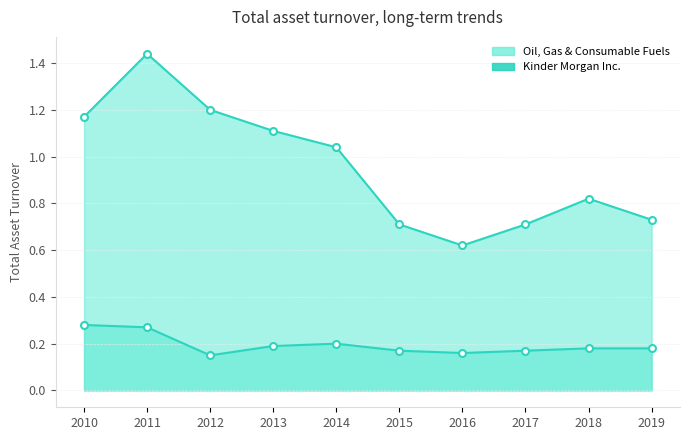

Does the chart have visible grid lines?

Yes